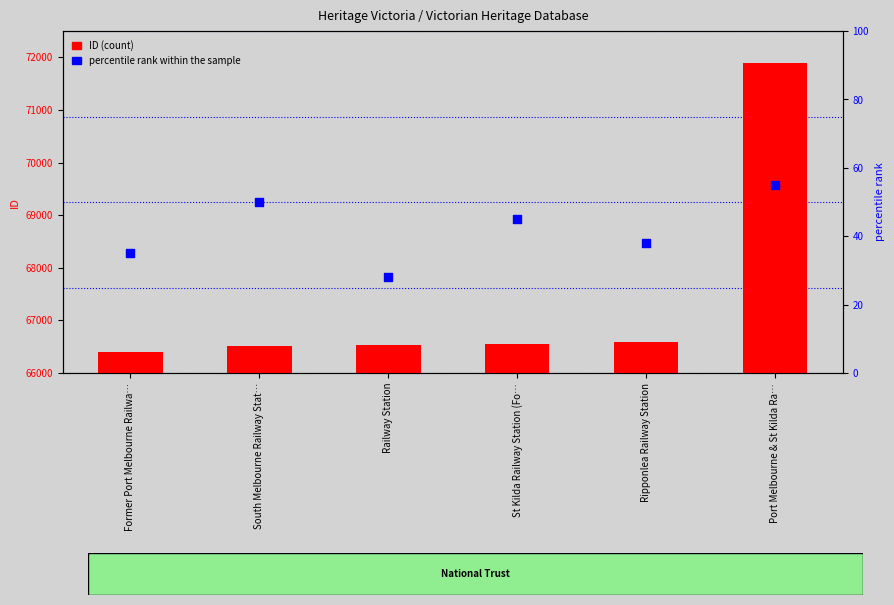

What is the total value across all series at South Melbourne Railway Stat…?

66569